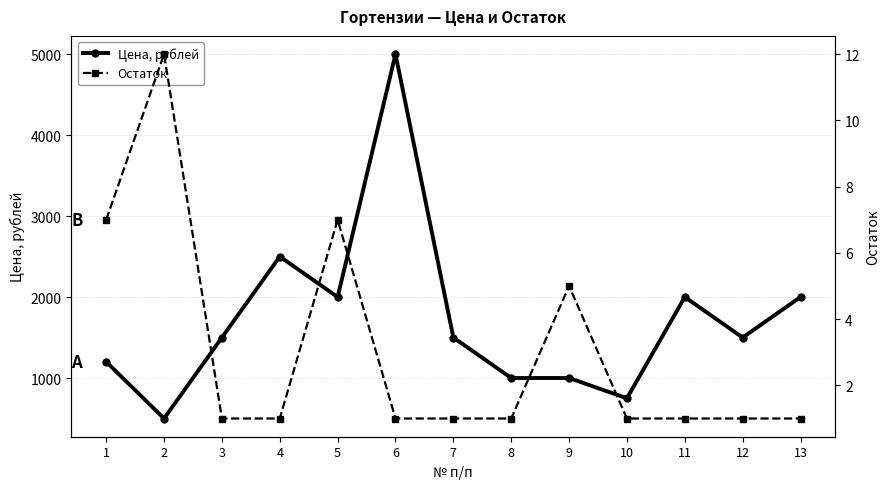

Between 2 and 12, which is larger?

12